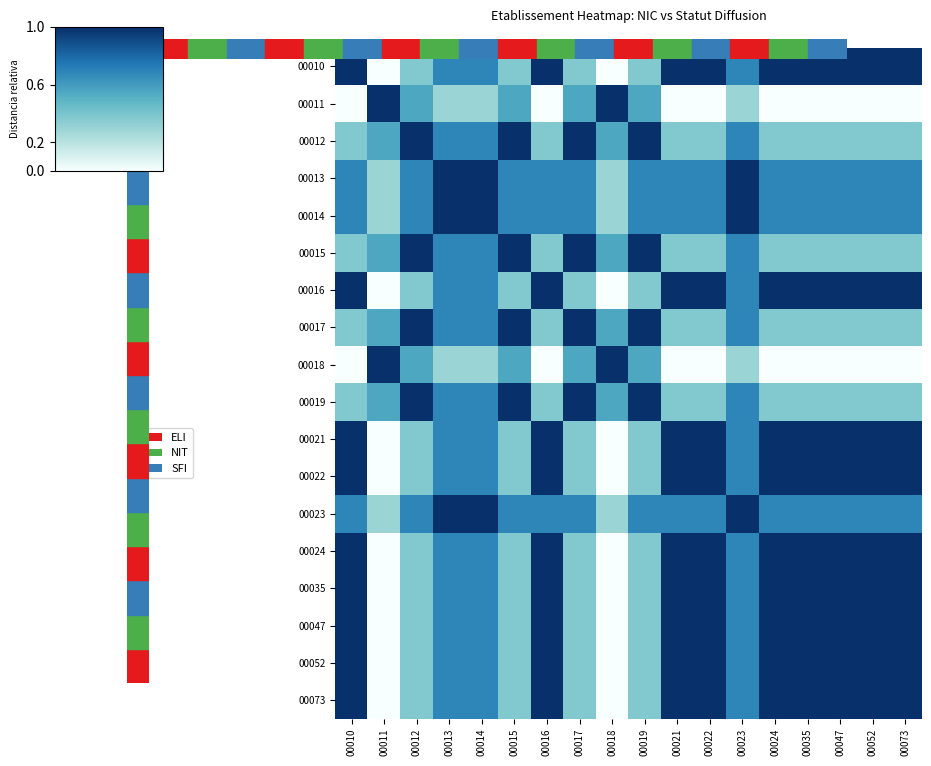

Reading left to right, what are all the values shown in this chart?

00010: 00010=1.0	00011=0.0	00012=0.4	00013=0.7	00014=0.7	00015=0.4	00016=1.0	00017=0.4	00018=0.0	00019=0.4	00021=1.0	00022=1.0	00023=0.7	00024=1.0	00035=1.0	00047=1.0	00052=1.0	00073=1.0
00011: 00010=0.0	00011=1.0	00012=0.6	00013=0.3	00014=0.3	00015=0.6	00016=0.0	00017=0.6	00018=1.0	00019=0.6	00021=0.0	00022=0.0	00023=0.3	00024=0.0	00035=0.0	00047=0.0	00052=0.0	00073=0.0
00012: 00010=0.4	00011=0.6	00012=1.0	00013=0.7	00014=0.7	00015=1.0	00016=0.4	00017=1.0	00018=0.6	00019=1.0	00021=0.4	00022=0.4	00023=0.7	00024=0.4	00035=0.4	00047=0.4	00052=0.4	00073=0.4
00013: 00010=0.7	00011=0.3	00012=0.7	00013=1.0	00014=1.0	00015=0.7	00016=0.7	00017=0.7	00018=0.3	00019=0.7	00021=0.7	00022=0.7	00023=1.0	00024=0.7	00035=0.7	00047=0.7	00052=0.7	00073=0.7
00014: 00010=0.7	00011=0.3	00012=0.7	00013=1.0	00014=1.0	00015=0.7	00016=0.7	00017=0.7	00018=0.3	00019=0.7	00021=0.7	00022=0.7	00023=1.0	00024=0.7	00035=0.7	00047=0.7	00052=0.7	00073=0.7
00015: 00010=0.4	00011=0.6	00012=1.0	00013=0.7	00014=0.7	00015=1.0	00016=0.4	00017=1.0	00018=0.6	00019=1.0	00021=0.4	00022=0.4	00023=0.7	00024=0.4	00035=0.4	00047=0.4	00052=0.4	00073=0.4
00016: 00010=1.0	00011=0.0	00012=0.4	00013=0.7	00014=0.7	00015=0.4	00016=1.0	00017=0.4	00018=0.0	00019=0.4	00021=1.0	00022=1.0	00023=0.7	00024=1.0	00035=1.0	00047=1.0	00052=1.0	00073=1.0
00017: 00010=0.4	00011=0.6	00012=1.0	00013=0.7	00014=0.7	00015=1.0	00016=0.4	00017=1.0	00018=0.6	00019=1.0	00021=0.4	00022=0.4	00023=0.7	00024=0.4	00035=0.4	00047=0.4	00052=0.4	00073=0.4
00018: 00010=0.0	00011=1.0	00012=0.6	00013=0.3	00014=0.3	00015=0.6	00016=0.0	00017=0.6	00018=1.0	00019=0.6	00021=0.0	00022=0.0	00023=0.3	00024=0.0	00035=0.0	00047=0.0	00052=0.0	00073=0.0
00019: 00010=0.4	00011=0.6	00012=1.0	00013=0.7	00014=0.7	00015=1.0	00016=0.4	00017=1.0	00018=0.6	00019=1.0	00021=0.4	00022=0.4	00023=0.7	00024=0.4	00035=0.4	00047=0.4	00052=0.4	00073=0.4
00021: 00010=1.0	00011=0.0	00012=0.4	00013=0.7	00014=0.7	00015=0.4	00016=1.0	00017=0.4	00018=0.0	00019=0.4	00021=1.0	00022=1.0	00023=0.7	00024=1.0	00035=1.0	00047=1.0	00052=1.0	00073=1.0
00022: 00010=1.0	00011=0.0	00012=0.4	00013=0.7	00014=0.7	00015=0.4	00016=1.0	00017=0.4	00018=0.0	00019=0.4	00021=1.0	00022=1.0	00023=0.7	00024=1.0	00035=1.0	00047=1.0	00052=1.0	00073=1.0
00023: 00010=0.7	00011=0.3	00012=0.7	00013=1.0	00014=1.0	00015=0.7	00016=0.7	00017=0.7	00018=0.3	00019=0.7	00021=0.7	00022=0.7	00023=1.0	00024=0.7	00035=0.7	00047=0.7	00052=0.7	00073=0.7
00024: 00010=1.0	00011=0.0	00012=0.4	00013=0.7	00014=0.7	00015=0.4	00016=1.0	00017=0.4	00018=0.0	00019=0.4	00021=1.0	00022=1.0	00023=0.7	00024=1.0	00035=1.0	00047=1.0	00052=1.0	00073=1.0
00035: 00010=1.0	00011=0.0	00012=0.4	00013=0.7	00014=0.7	00015=0.4	00016=1.0	00017=0.4	00018=0.0	00019=0.4	00021=1.0	00022=1.0	00023=0.7	00024=1.0	00035=1.0	00047=1.0	00052=1.0	00073=1.0
00047: 00010=1.0	00011=0.0	00012=0.4	00013=0.7	00014=0.7	00015=0.4	00016=1.0	00017=0.4	00018=0.0	00019=0.4	00021=1.0	00022=1.0	00023=0.7	00024=1.0	00035=1.0	00047=1.0	00052=1.0	00073=1.0
00052: 00010=1.0	00011=0.0	00012=0.4	00013=0.7	00014=0.7	00015=0.4	00016=1.0	00017=0.4	00018=0.0	00019=0.4	00021=1.0	00022=1.0	00023=0.7	00024=1.0	00035=1.0	00047=1.0	00052=1.0	00073=1.0
00073: 00010=1.0	00011=0.0	00012=0.4	00013=0.7	00014=0.7	00015=0.4	00016=1.0	00017=0.4	00018=0.0	00019=0.4	00021=1.0	00022=1.0	00023=0.7	00024=1.0	00035=1.0	00047=1.0	00052=1.0	00073=1.0